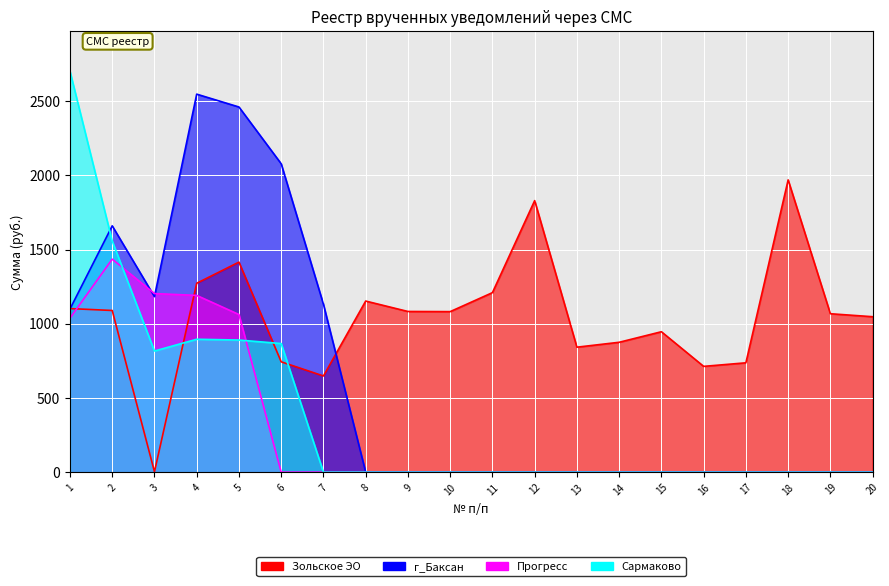

At which category does Сармаково reach its first local valley?

3